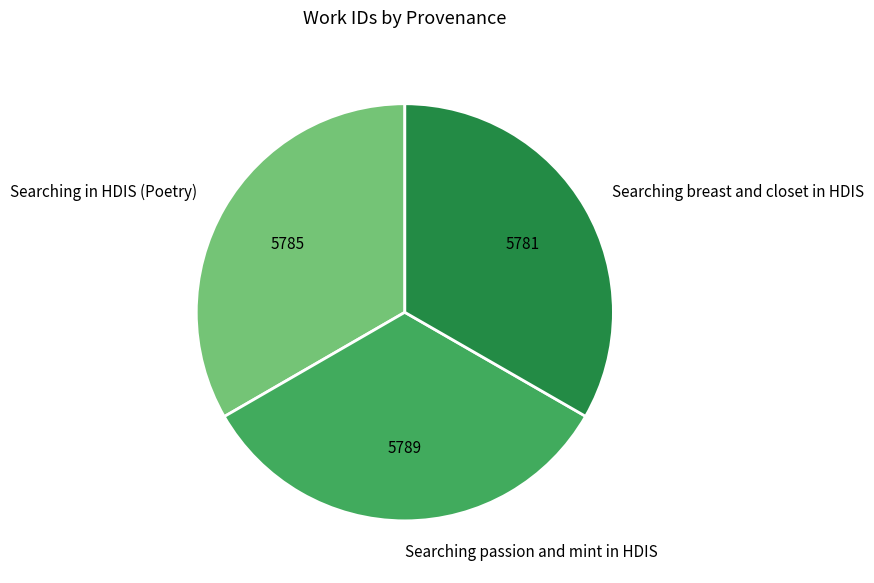

Combined, do Searching passion and mint in HDIS and Searching breast and closet in HDIS account for over 50%?

Yes